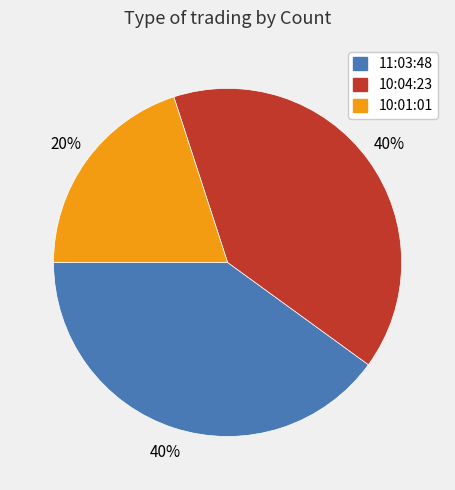

Combined, do 10:01:01 and 11:03:48 account for over 50%?

Yes